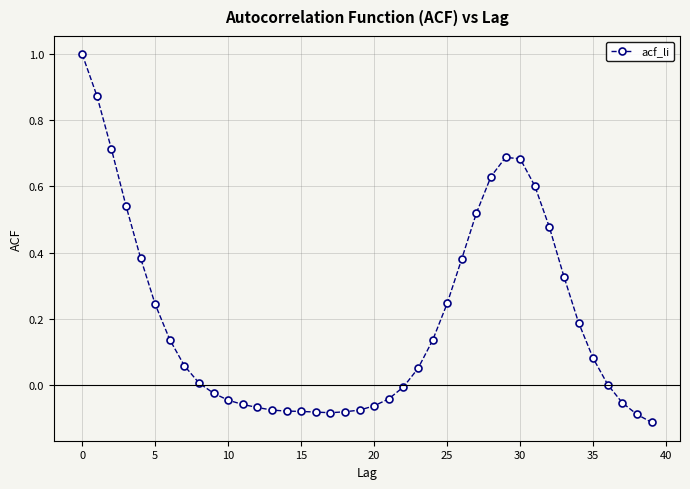

What is the greatest value displayed?

1.0